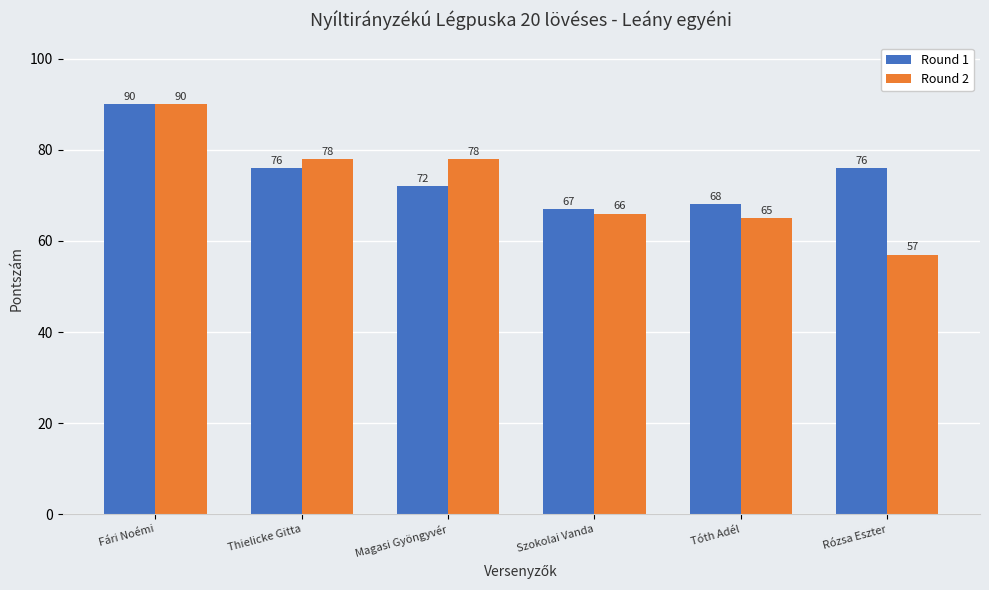

Reading left to right, transcribe all the data shown in this chart.

Round 1: 90	76	72	67	68	76
Round 2: 90	78	78	66	65	57